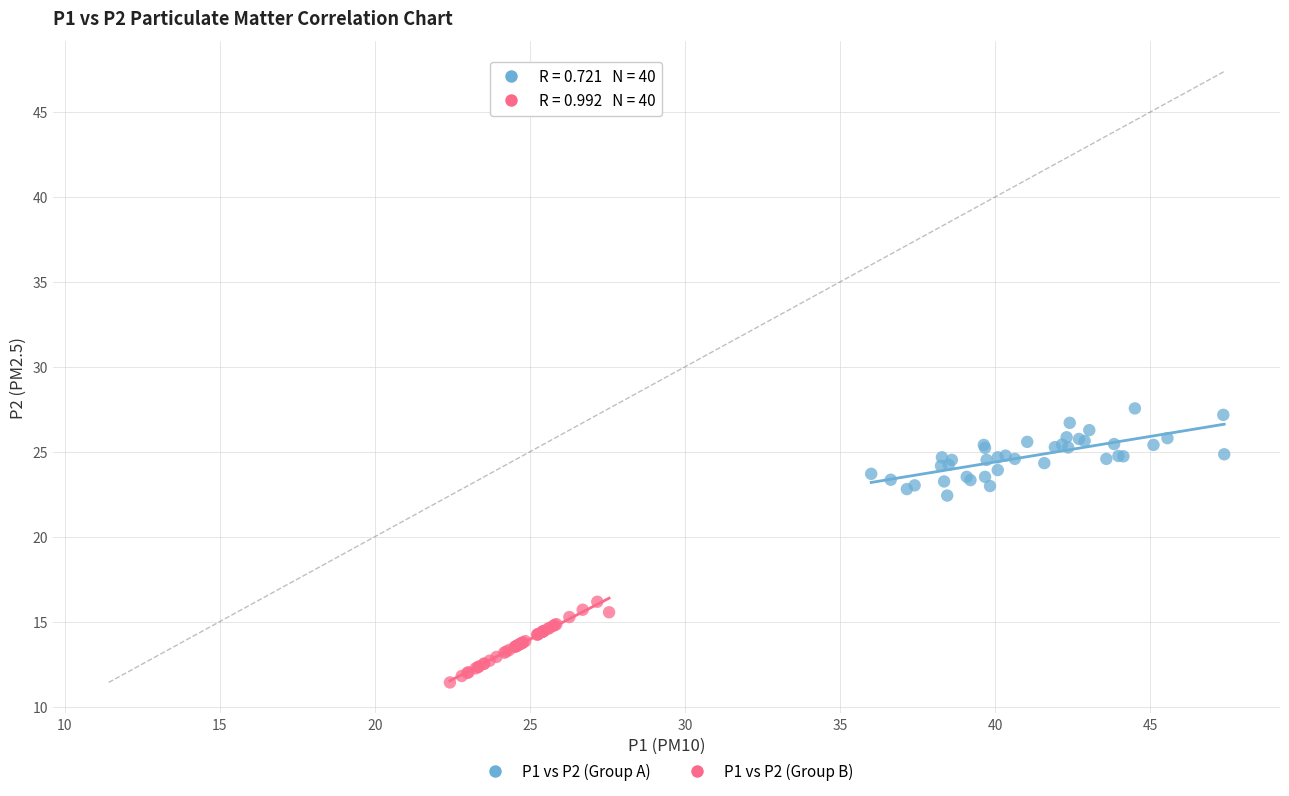

Which series contains the highest Y value?

P1 vs P2 (Group A)